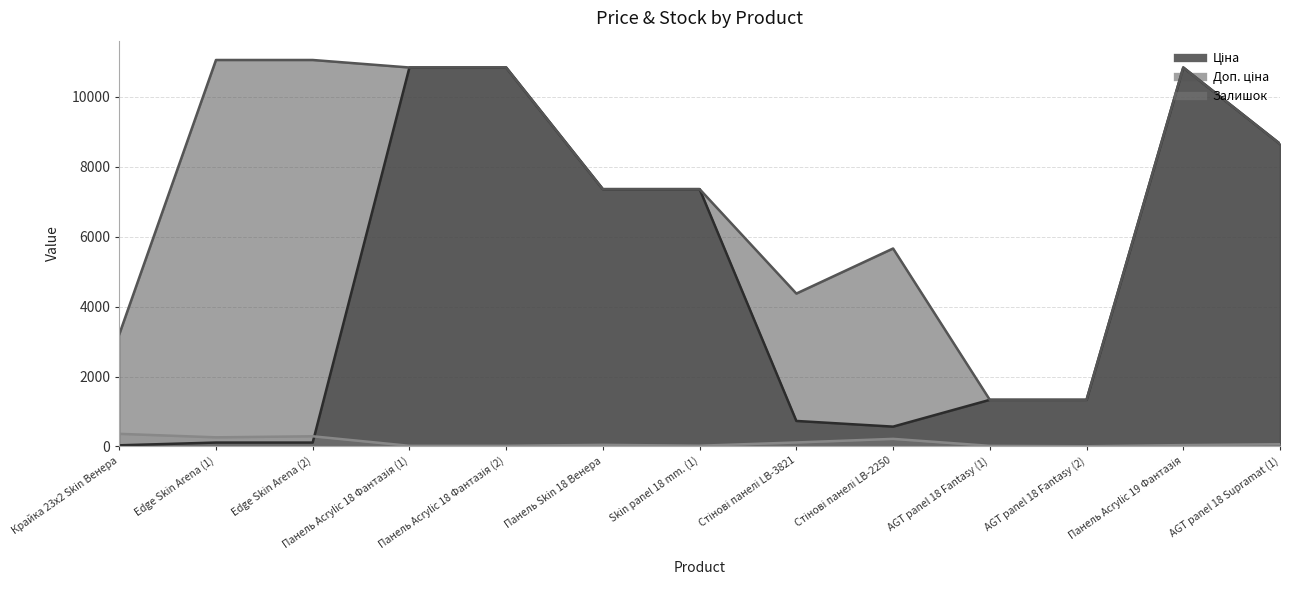

True or false: Ціна and Доп. ціна intersect in this chart.

False